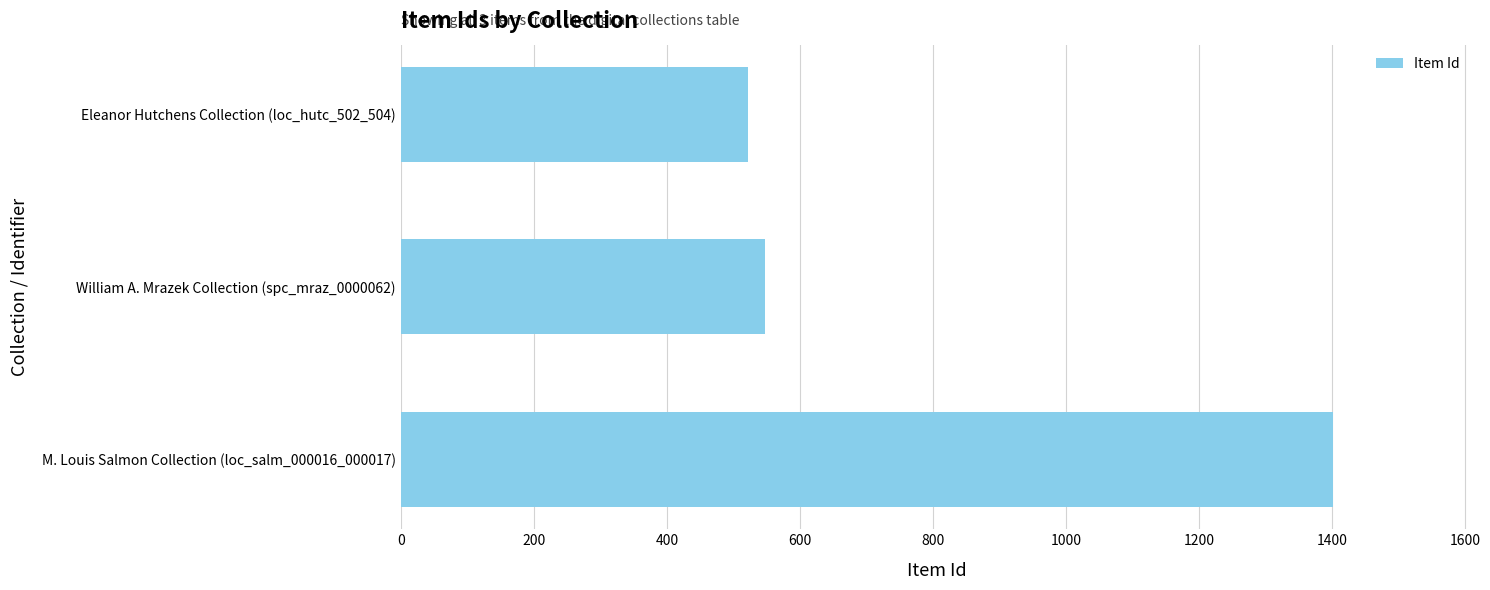

The chart shows a value of 250 at Eleanor Hutchens Collection (loc_hutc_502_504). True or false?

False